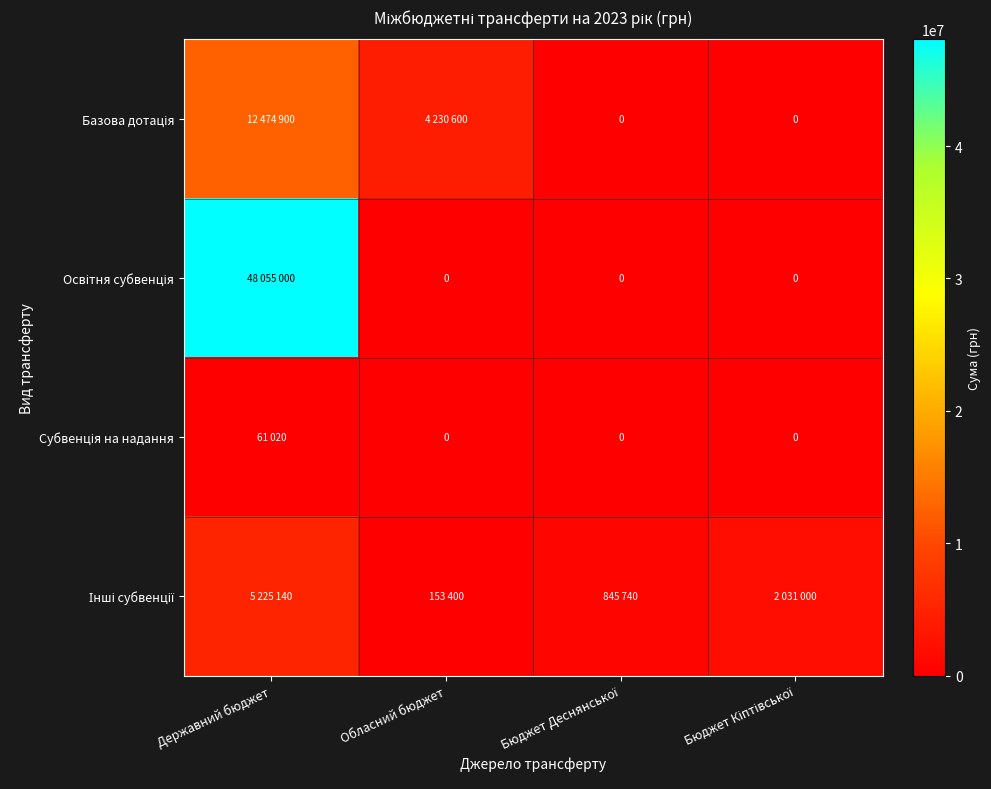

List the labels in order of Базова дотація value, largest first.

Державний бюджет, Обласний бюджет, Бюджет Деснянської, Бюджет Кіптівської